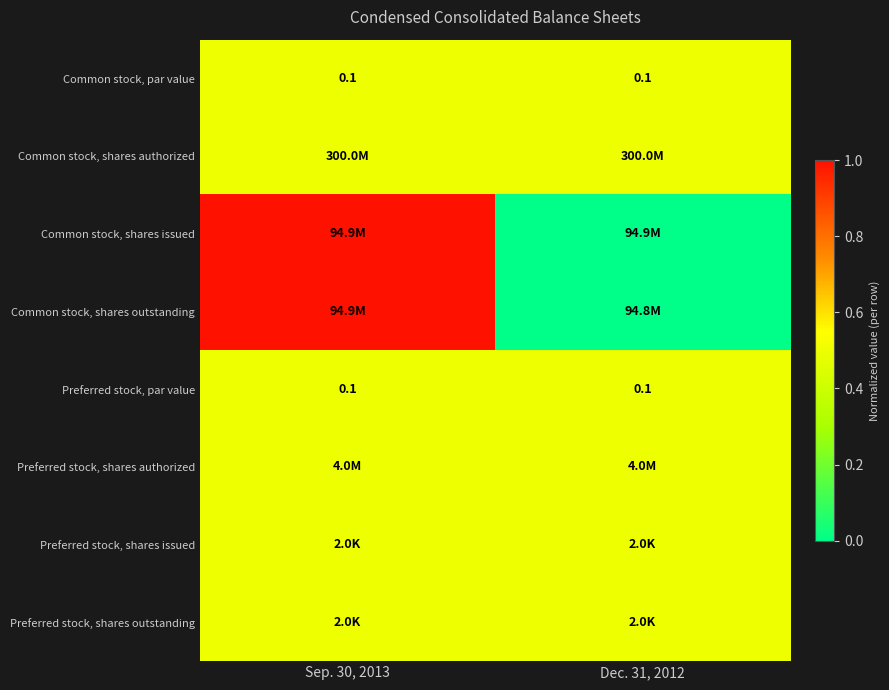

What is the spread (max minus min) of values at Sep. 30, 2013?

0.5